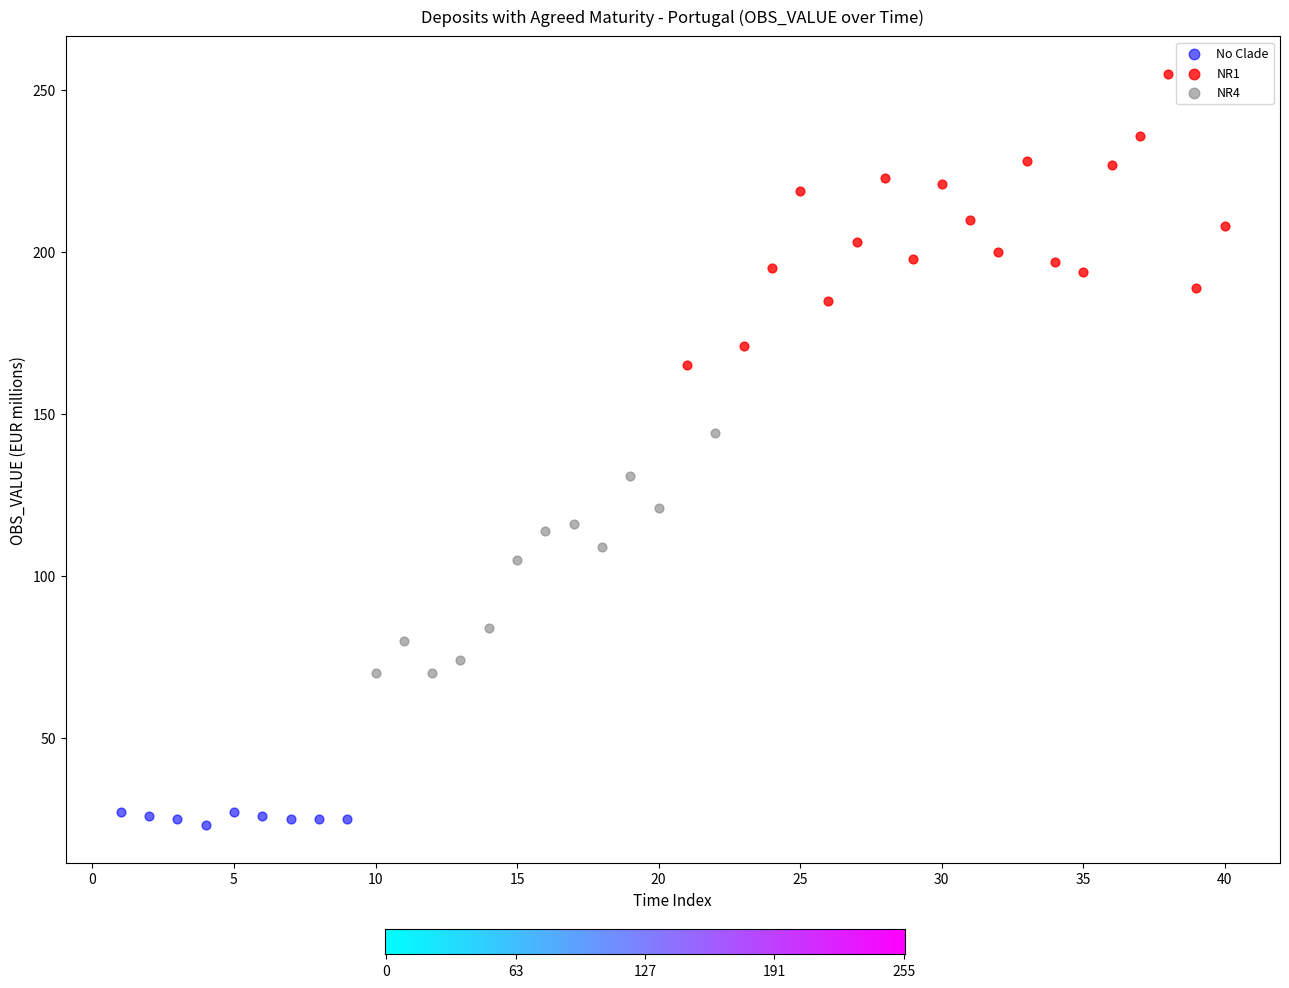

Which series has the widest spread of Y values?

NR1